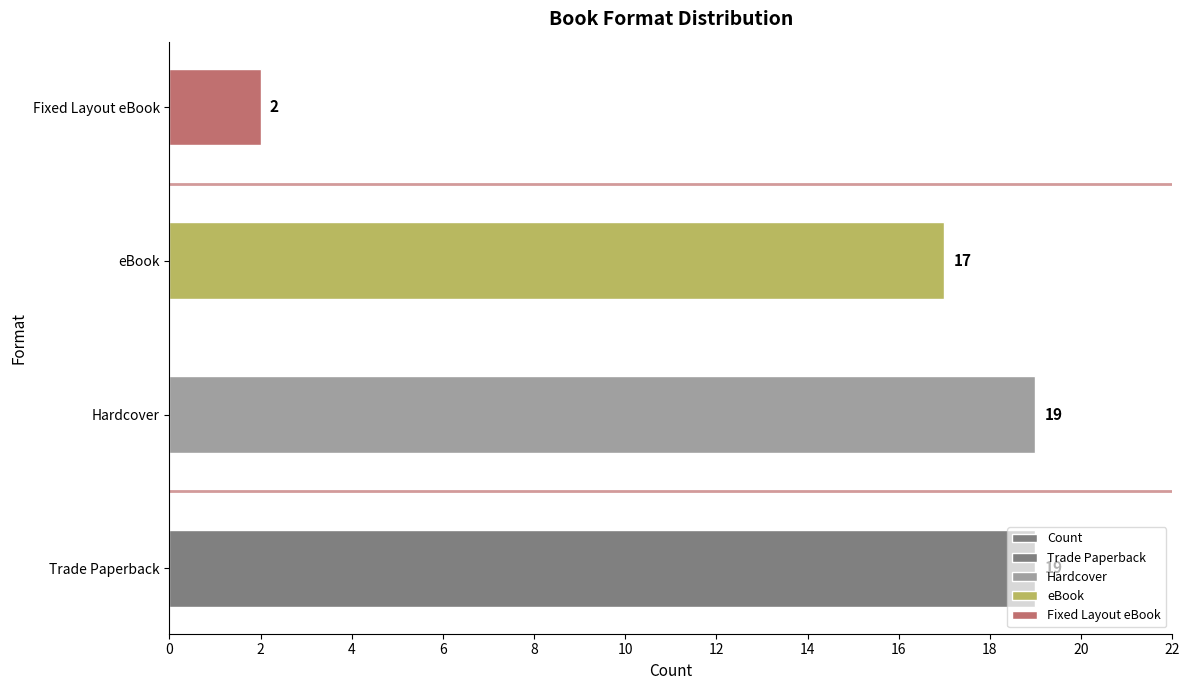

Count the values in the range 17 to 19.

3